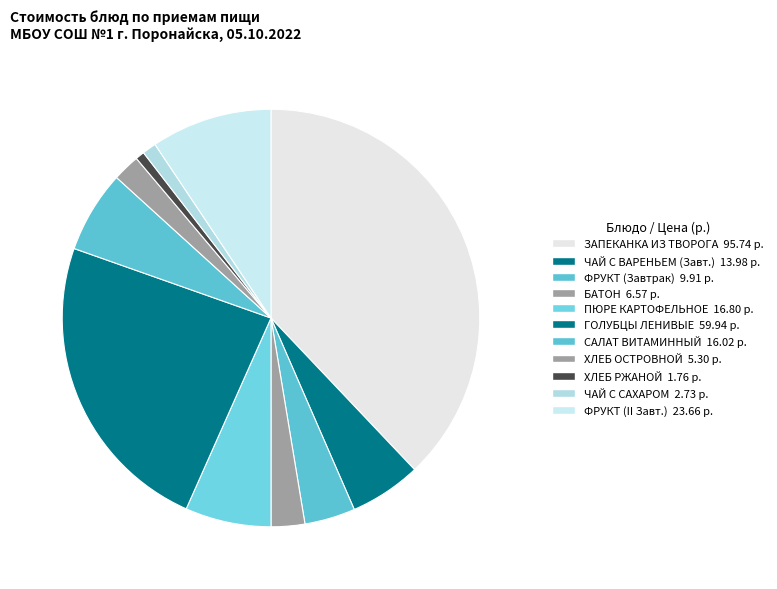

Is there a majority slice in this chart?

No